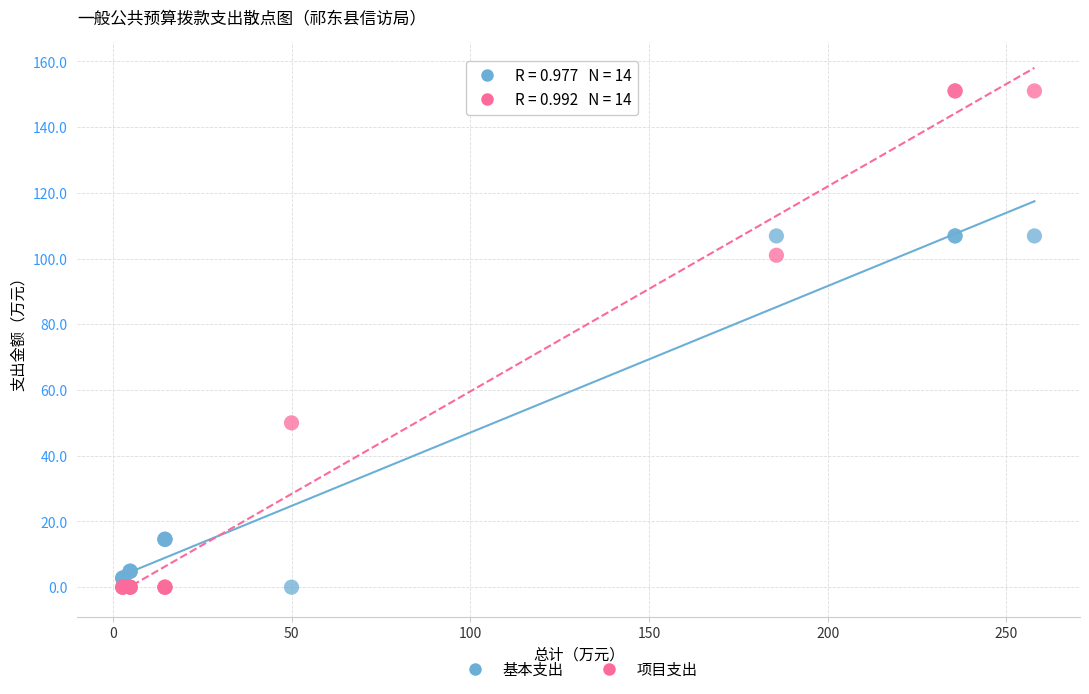

In the 基本支出 series, what Y value is closest to 53?

14.6